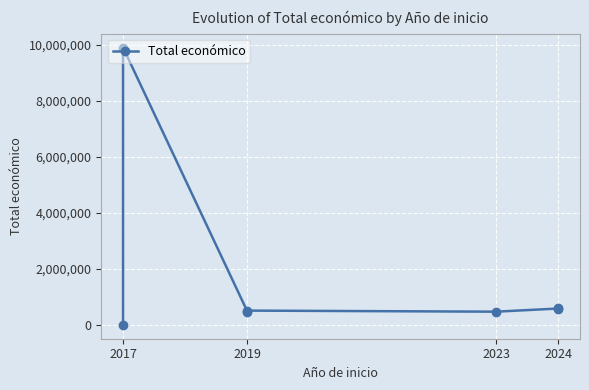

How many lines are shown in the chart?

1